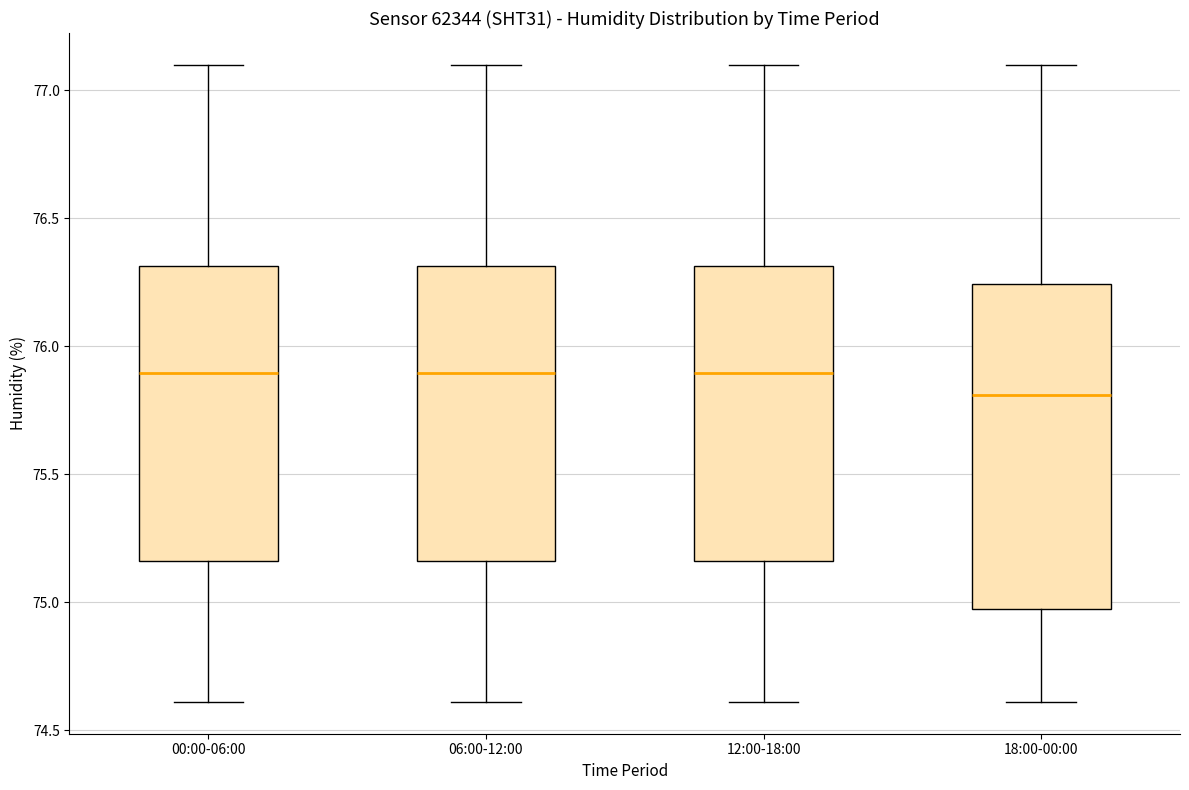

Reading left to right, transcribe this box plot: for each box, give where its median line is, the range the box spans, and where its two whiskers end, as read against the y-axis. The values are not printed on the chart, so give them approximately, as read against the axis.

00:00-06:00: median 75.90, box 75.15 to 76.30, whiskers 74.60 to 77.10
06:00-12:00: median 75.90, box 75.15 to 76.30, whiskers 74.60 to 77.10
12:00-18:00: median 75.90, box 75.15 to 76.30, whiskers 74.60 to 77.10
18:00-00:00: median 75.80, box 74.95 to 76.25, whiskers 74.60 to 77.10